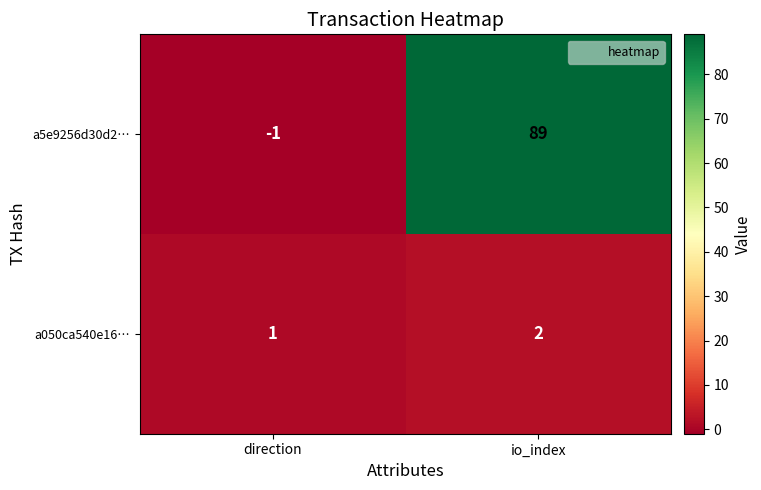

Which series has the widest spread of values?

a5e9256d30d2…